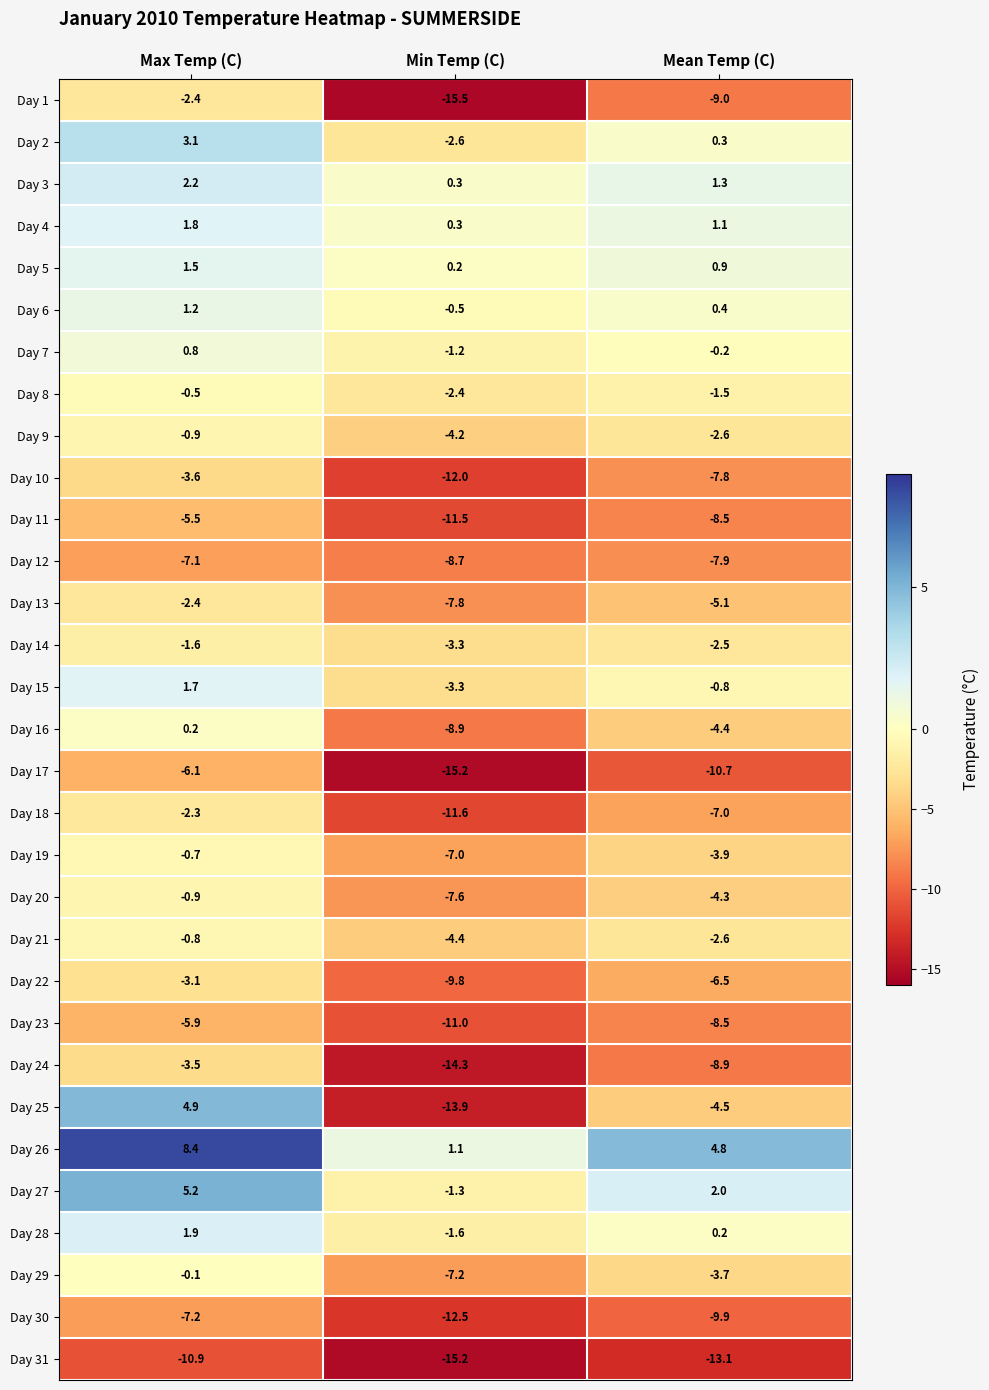

What is the greatest value displayed?

8.4